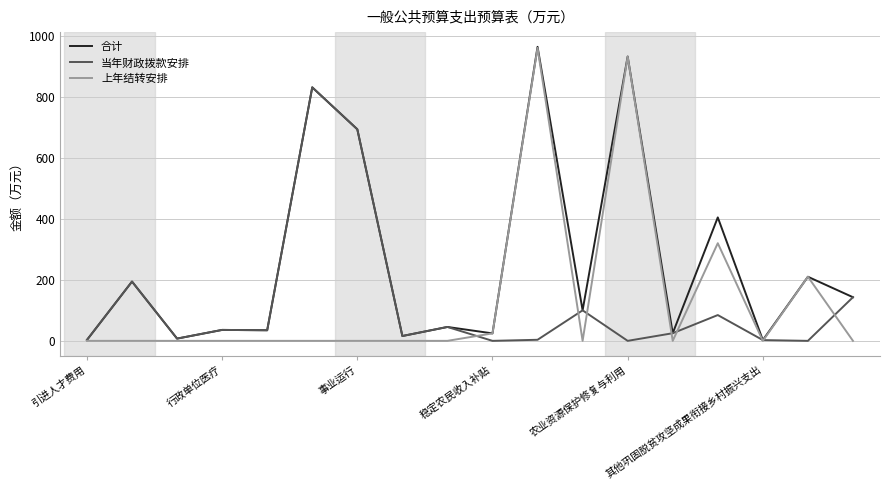

Which series has the largest total across all categories?

合计